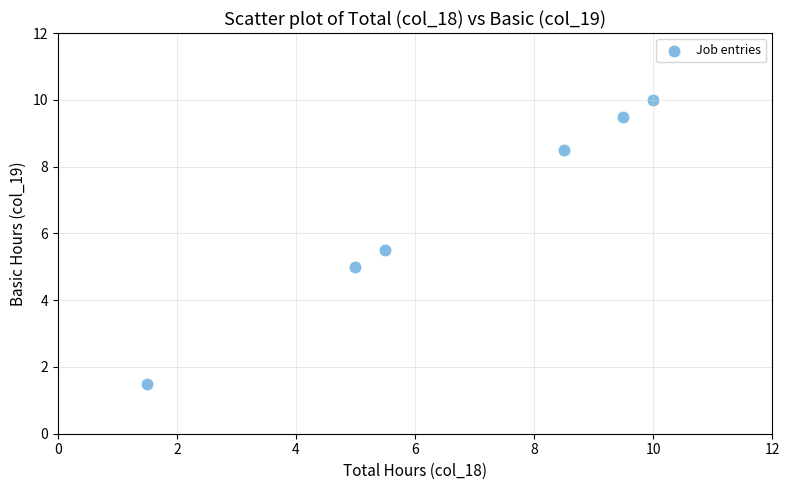

What is the range of Y values (max minus min)?

8.5